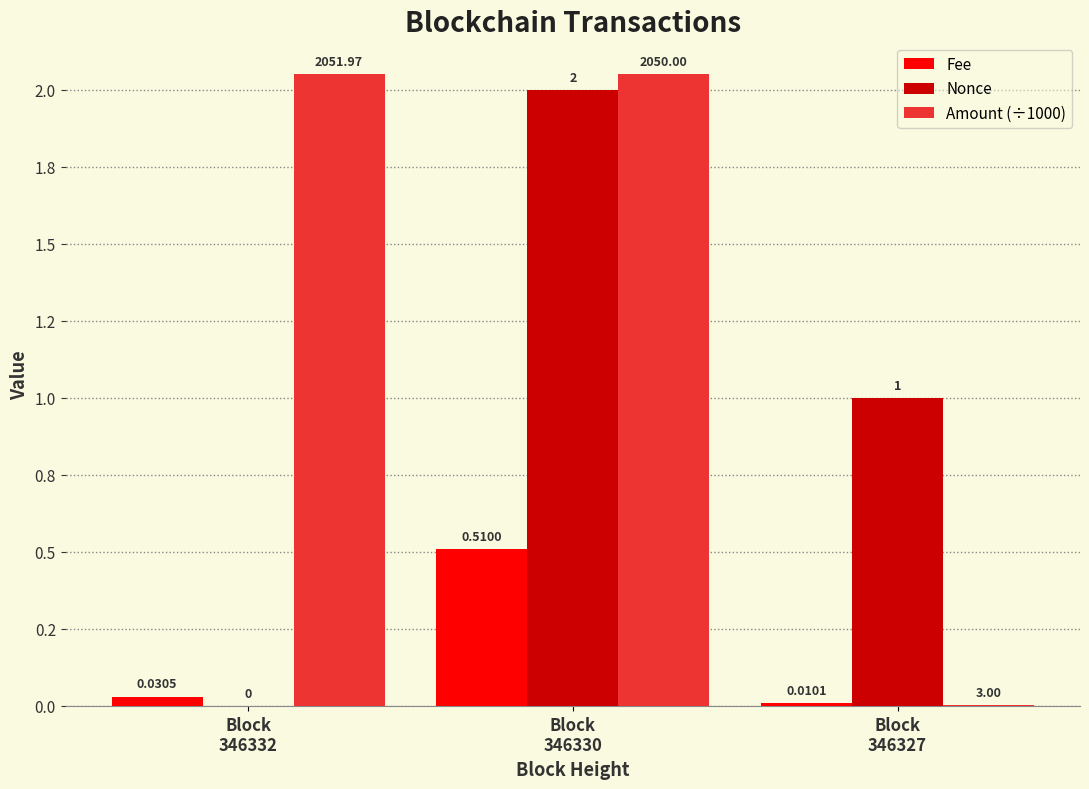

At which category is the sum across all series the highest?

Block
346330